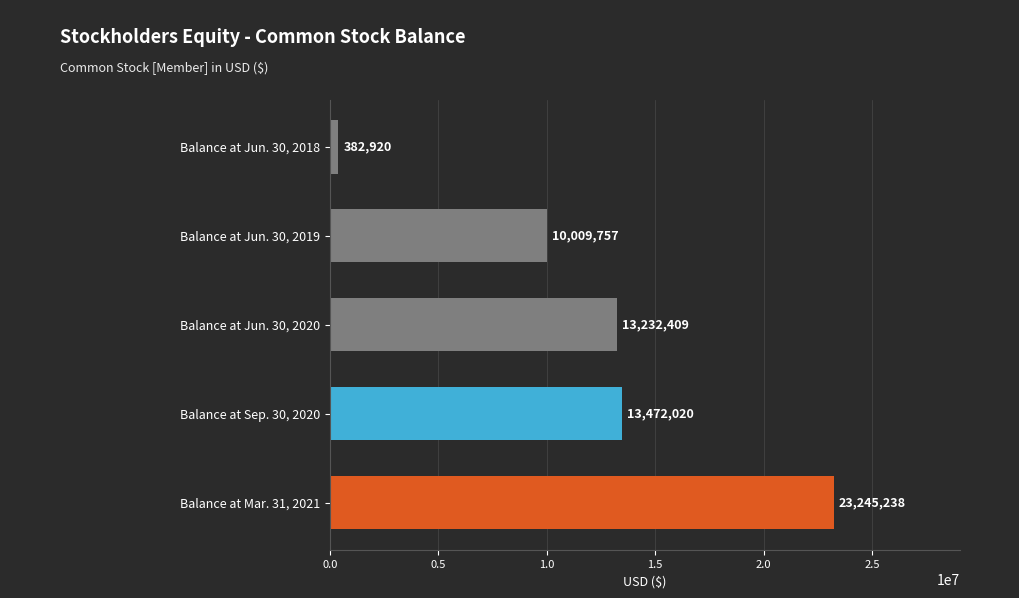

The value at Balance at Sep. 30, 2020 is 4644780. True or false?

False